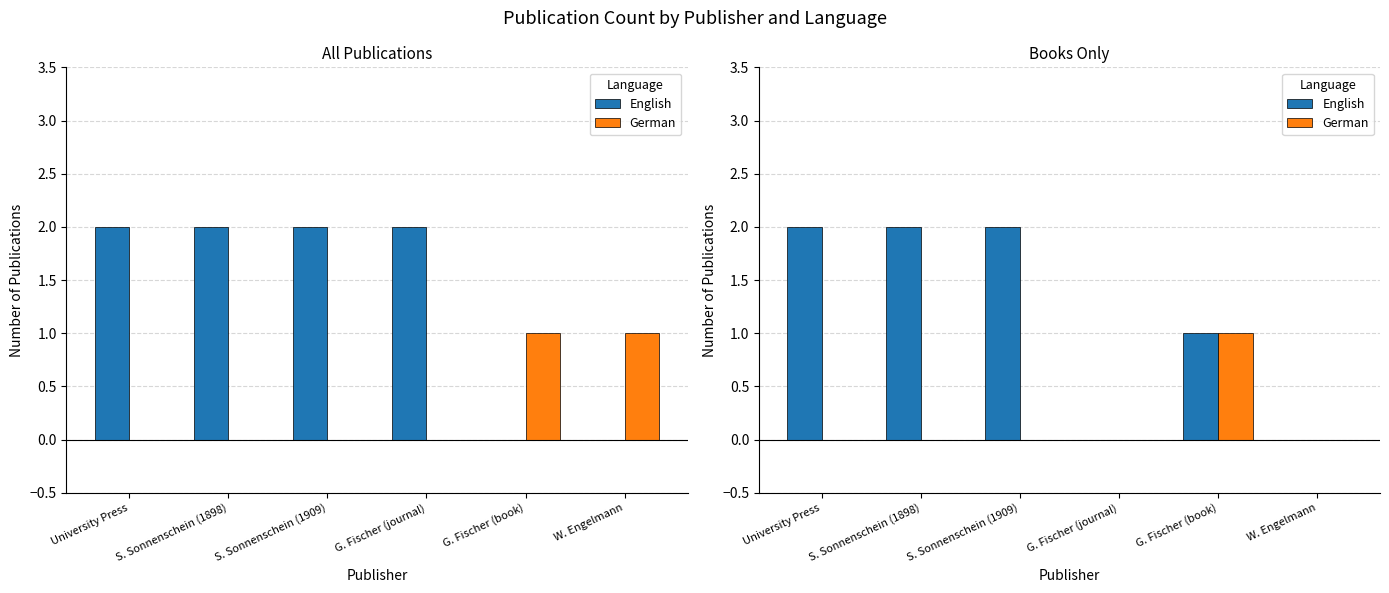

Are the bars horizontal?

No